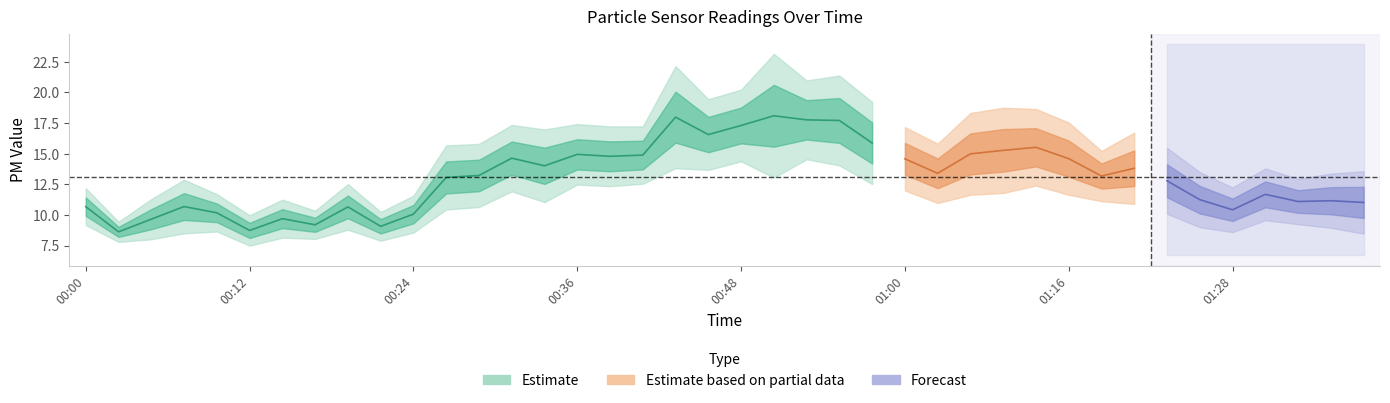

At which category does SDS_P1 reach its first local valley?

2021/12/27 00:02